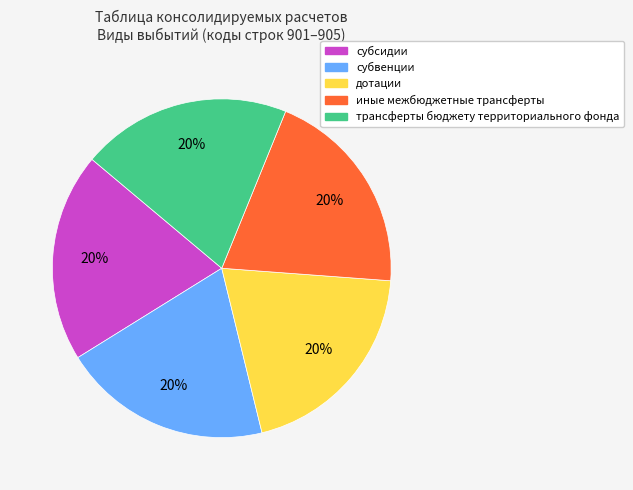

Do дотации and трансферты бюджету территориального фонда together represent more than half of the pie?

No